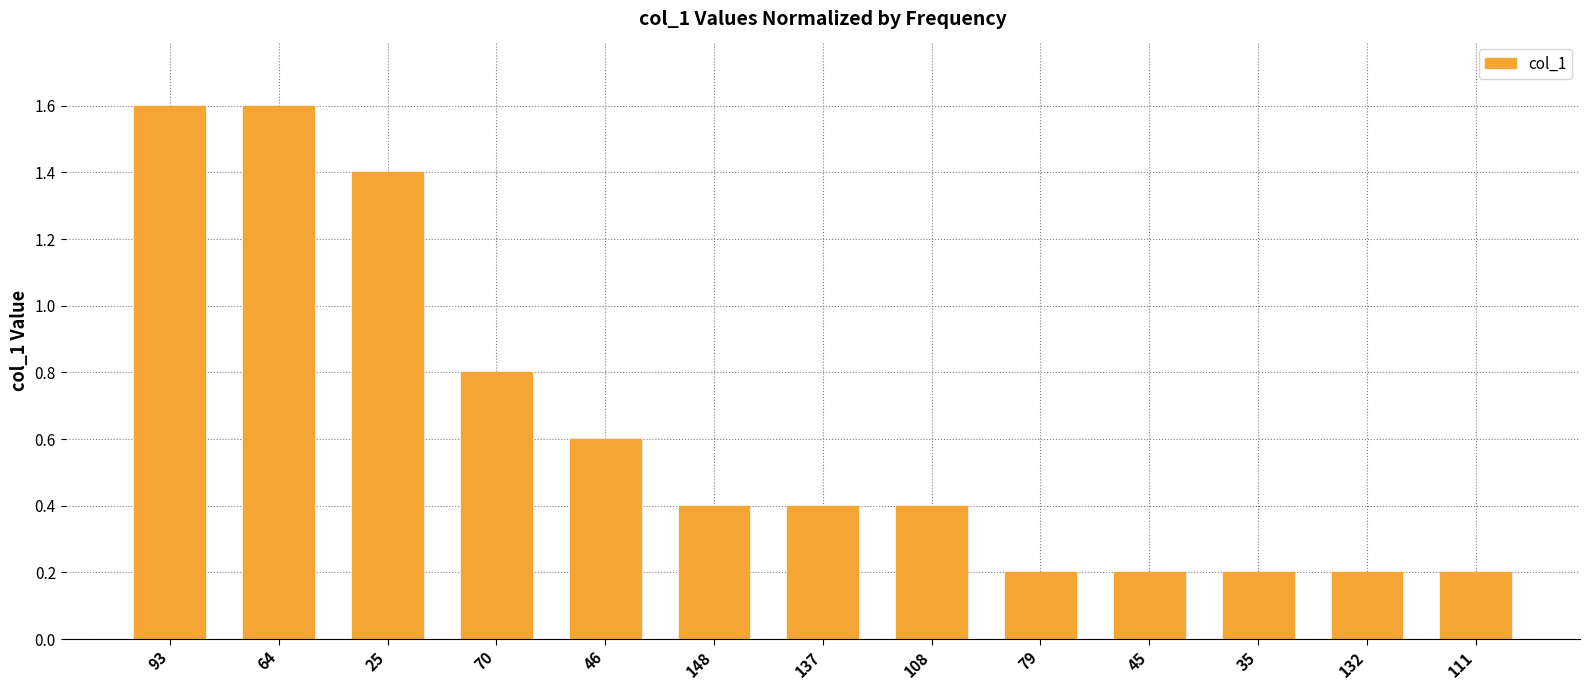

What is the maximum value shown in the chart?

1.6